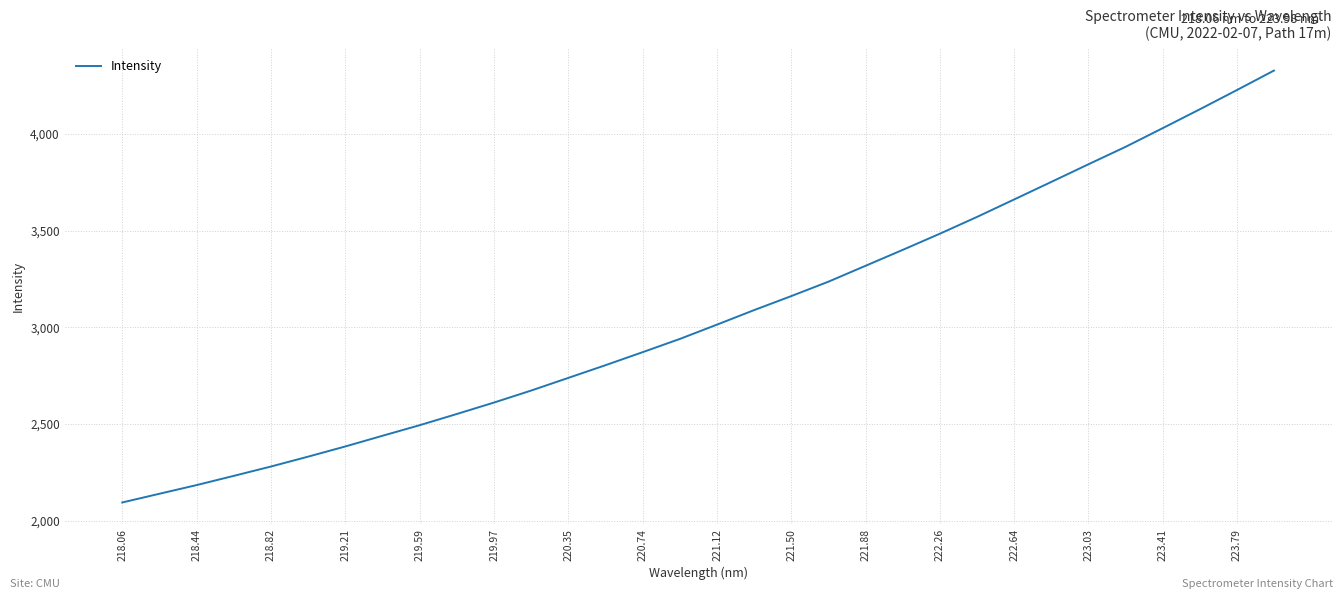

What is the smallest value displayed?

2094.6